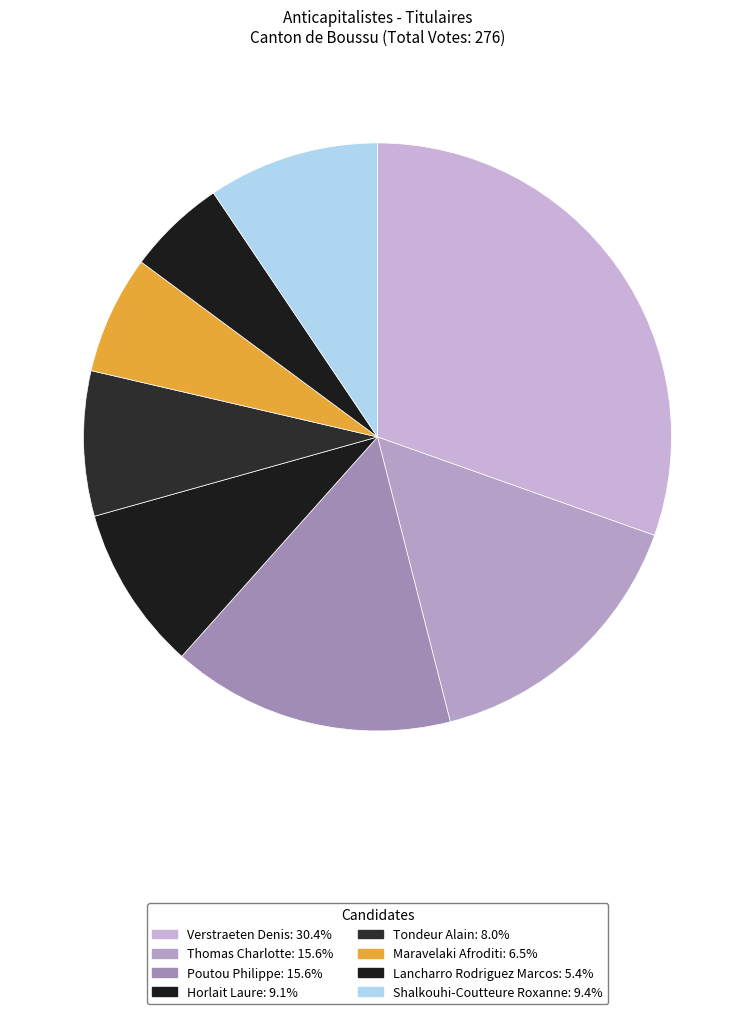

Count the number of slices in the pie.

8